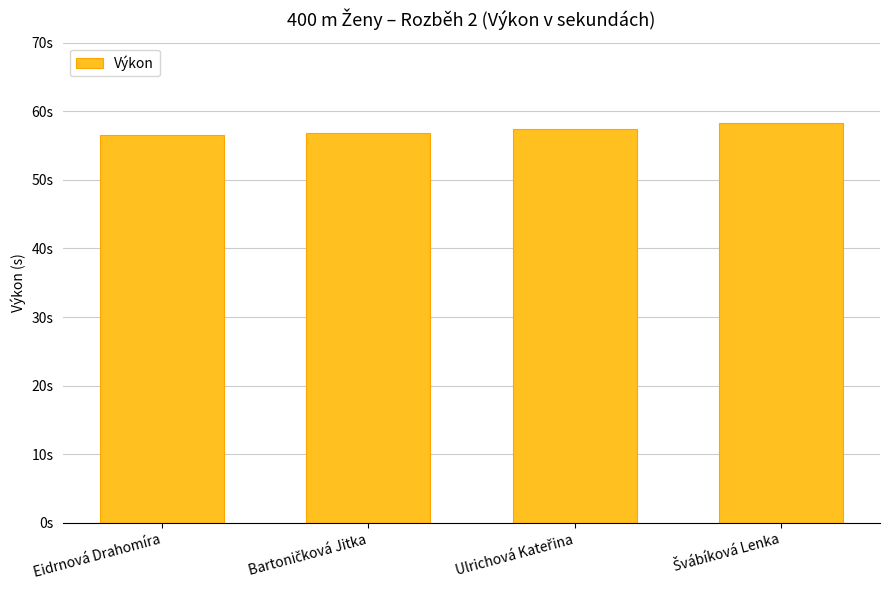

Does the chart contain any negative values?

No